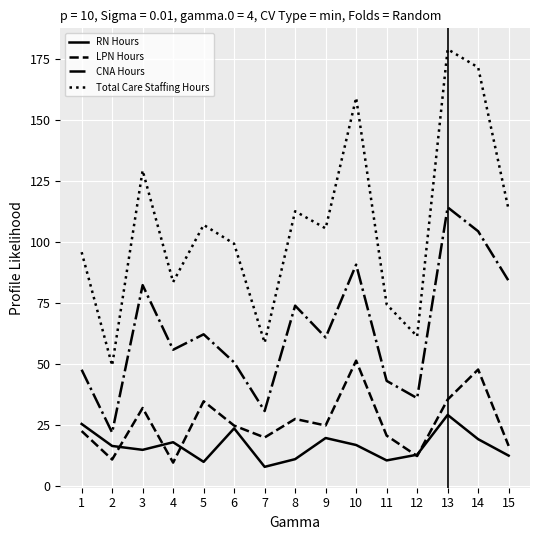

In LPN Hours, how many points are lower than both neighbors (excluding endpoints)?

5